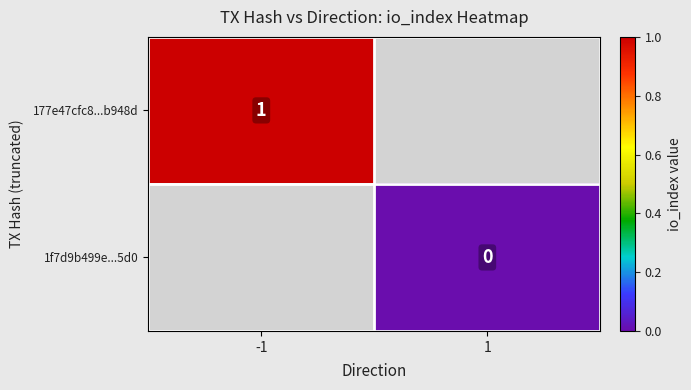

True or false: 177e47cfc8...b948d has a value of 0 at -1.

False